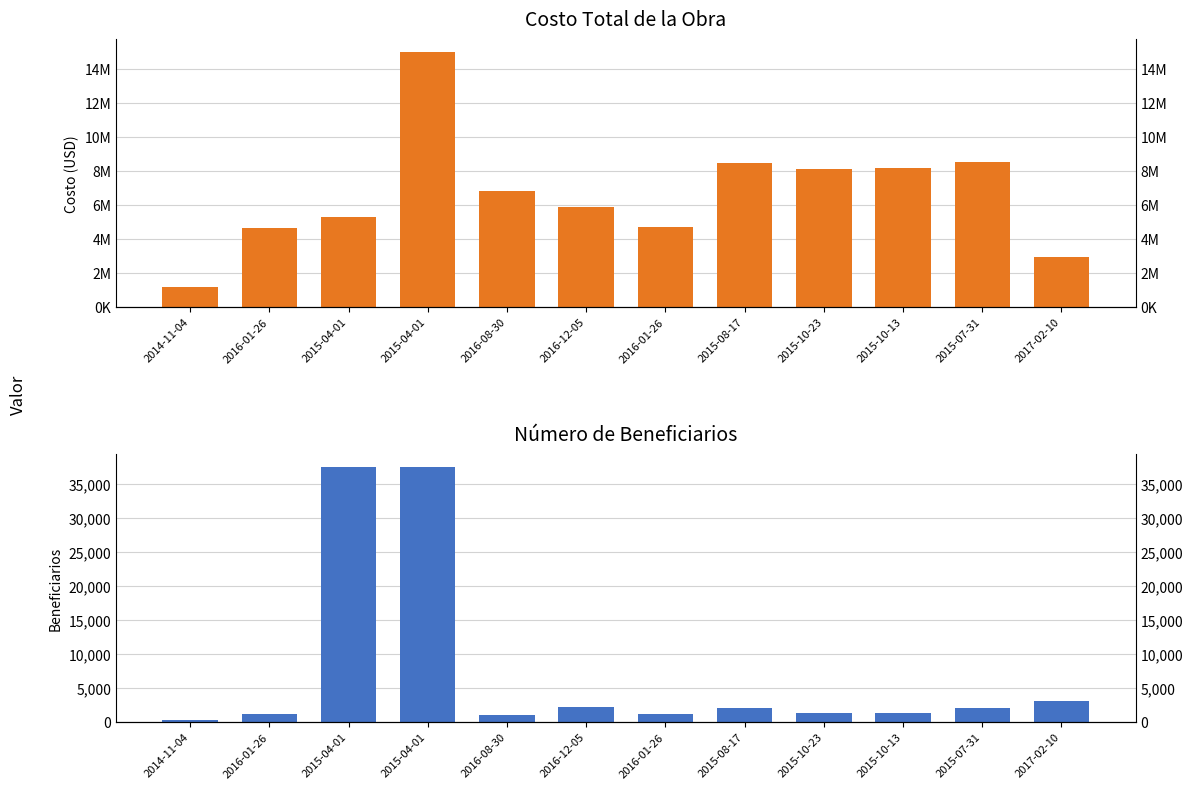

How many data points in Número de beneficiarios are less than 2016?

6